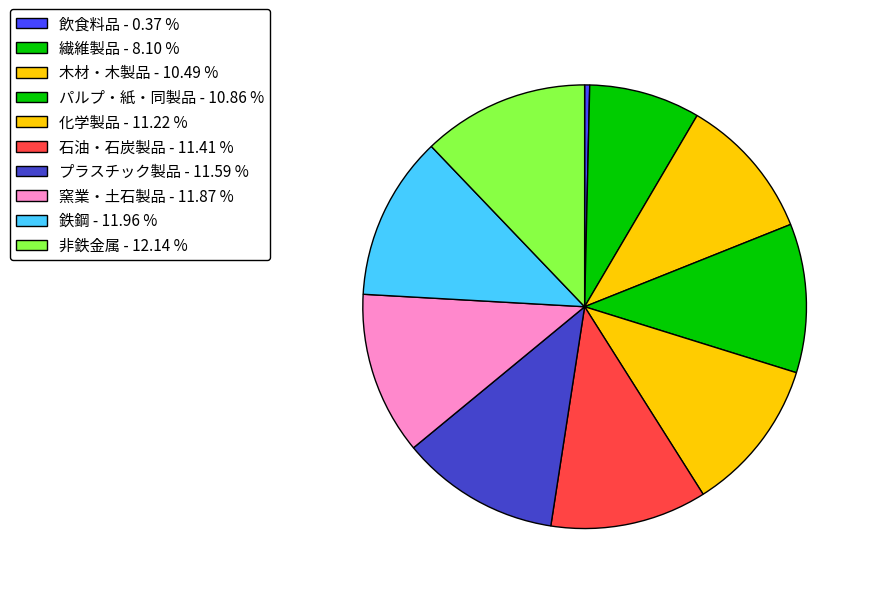

How many segments does this pie chart have?

10